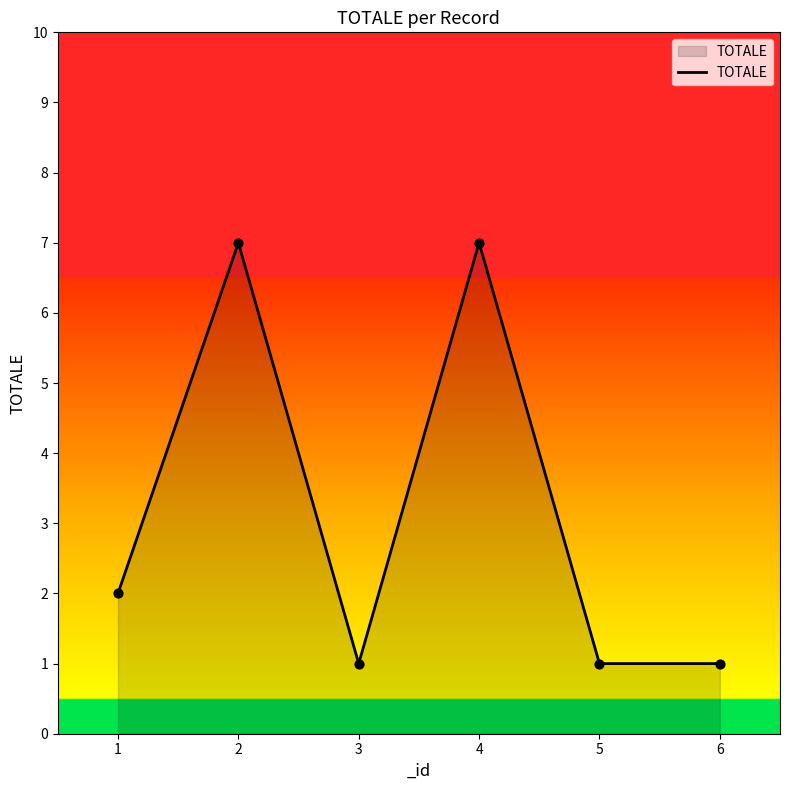

What is the ratio of the value at 6 to the value at 3?

1.0